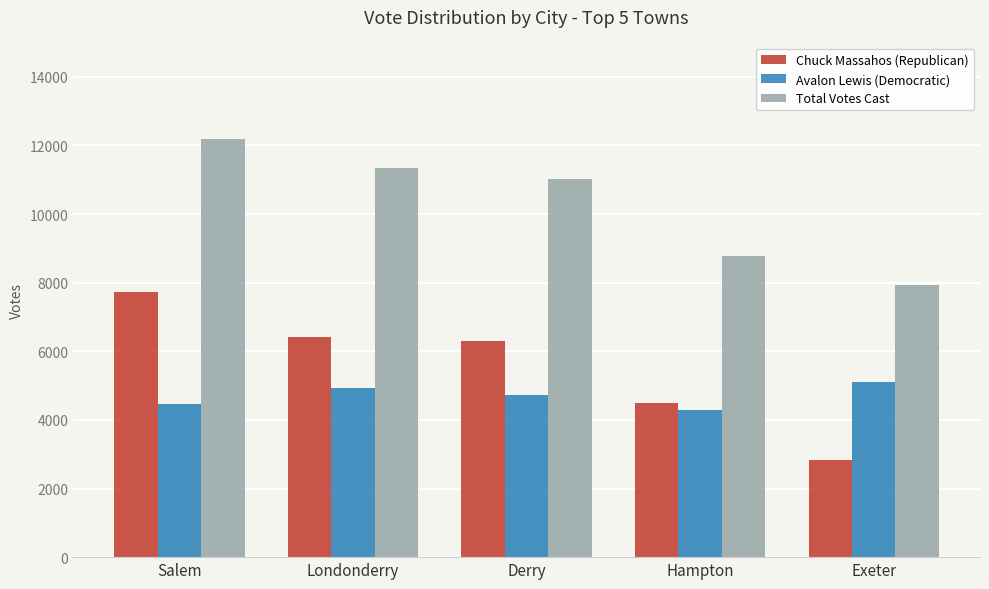

Does the chart contain any negative values?

No